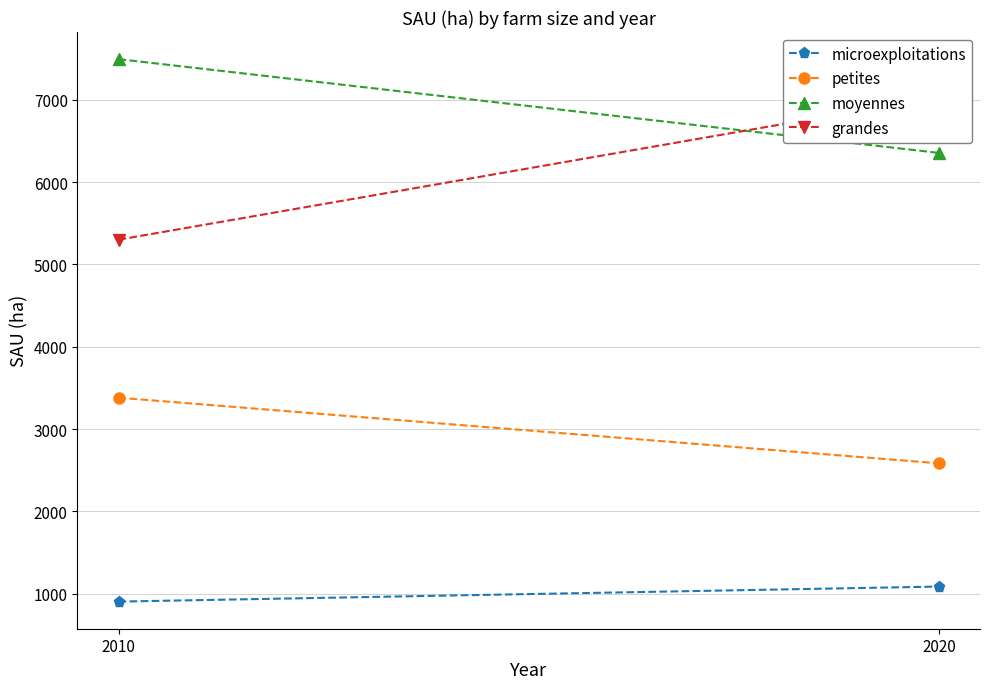

Is this an area chart (filled region under the line)?

No